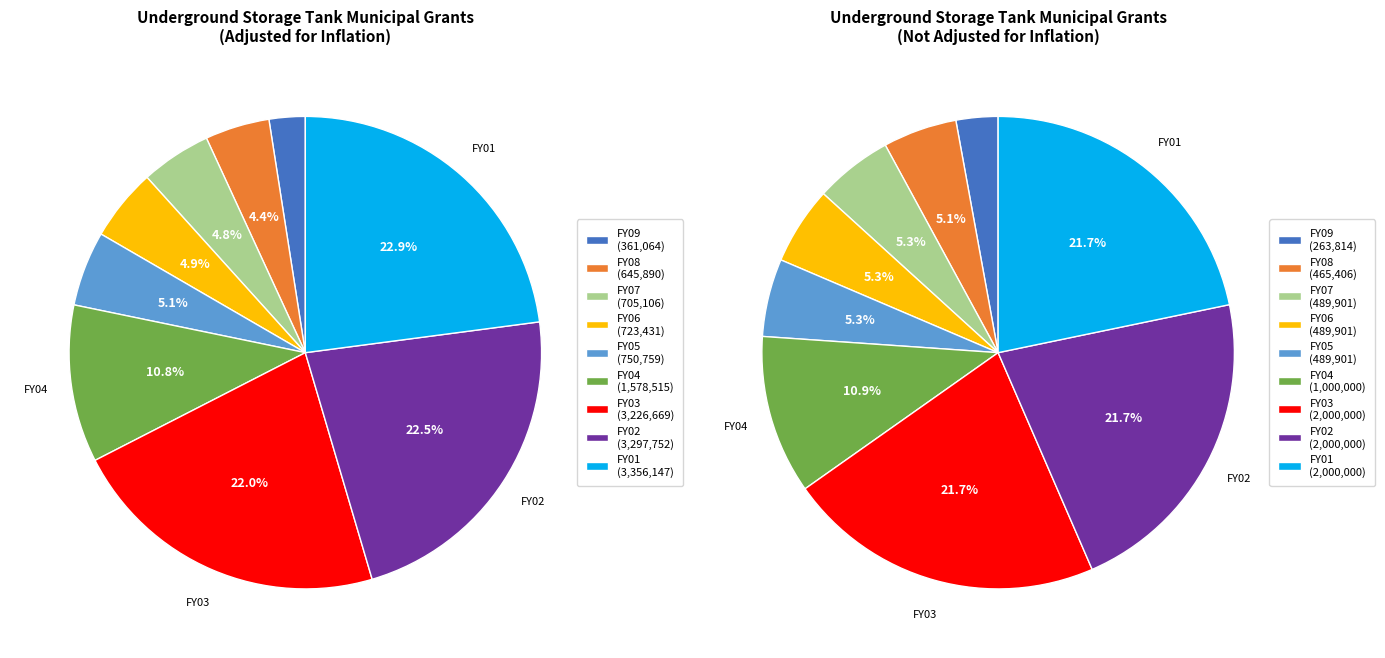

Do FY04 and FY07 together represent more than half of the pie?

No